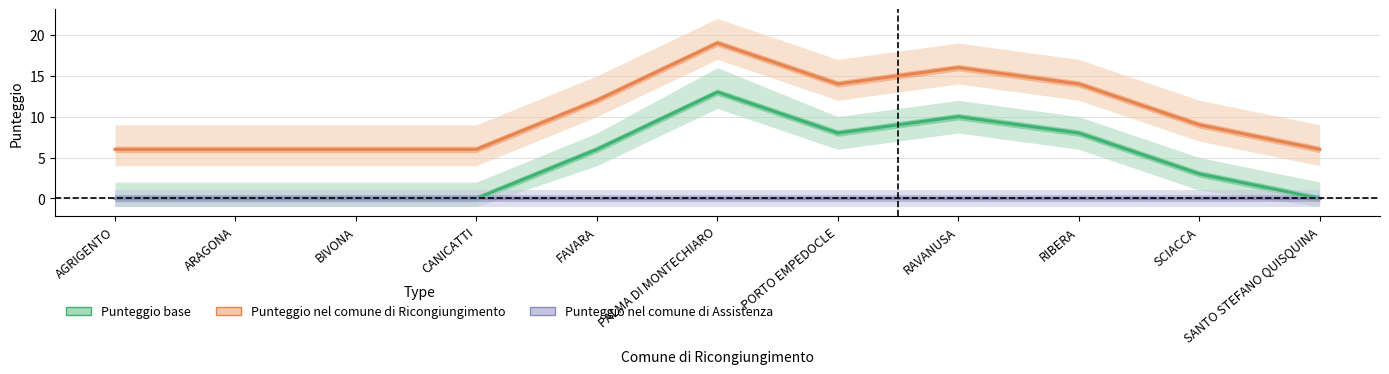

How many data points in Punteggio base are less than 3?

5